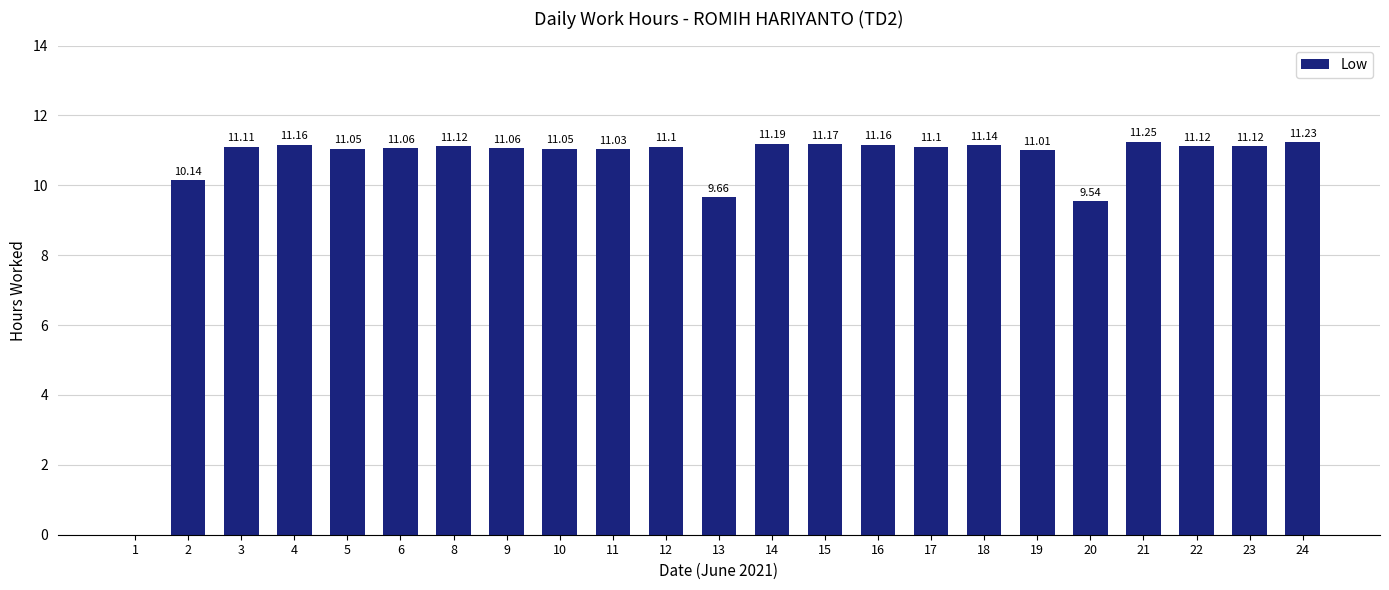

What is the sum of the values at 16 and 11?

22.2